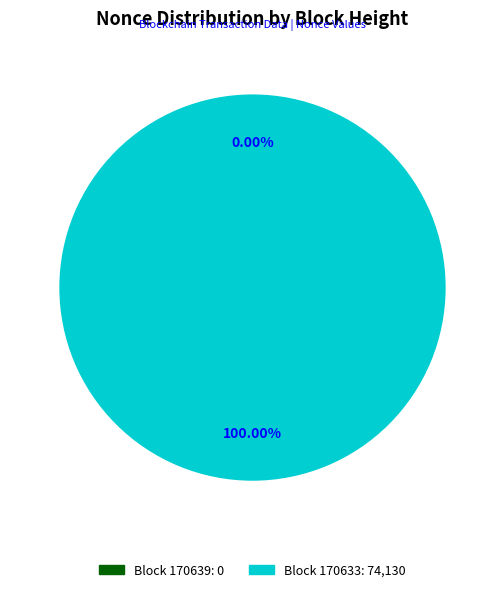

To the nearest percent, what is the difference between the largest and smallest slice percentages?

100%